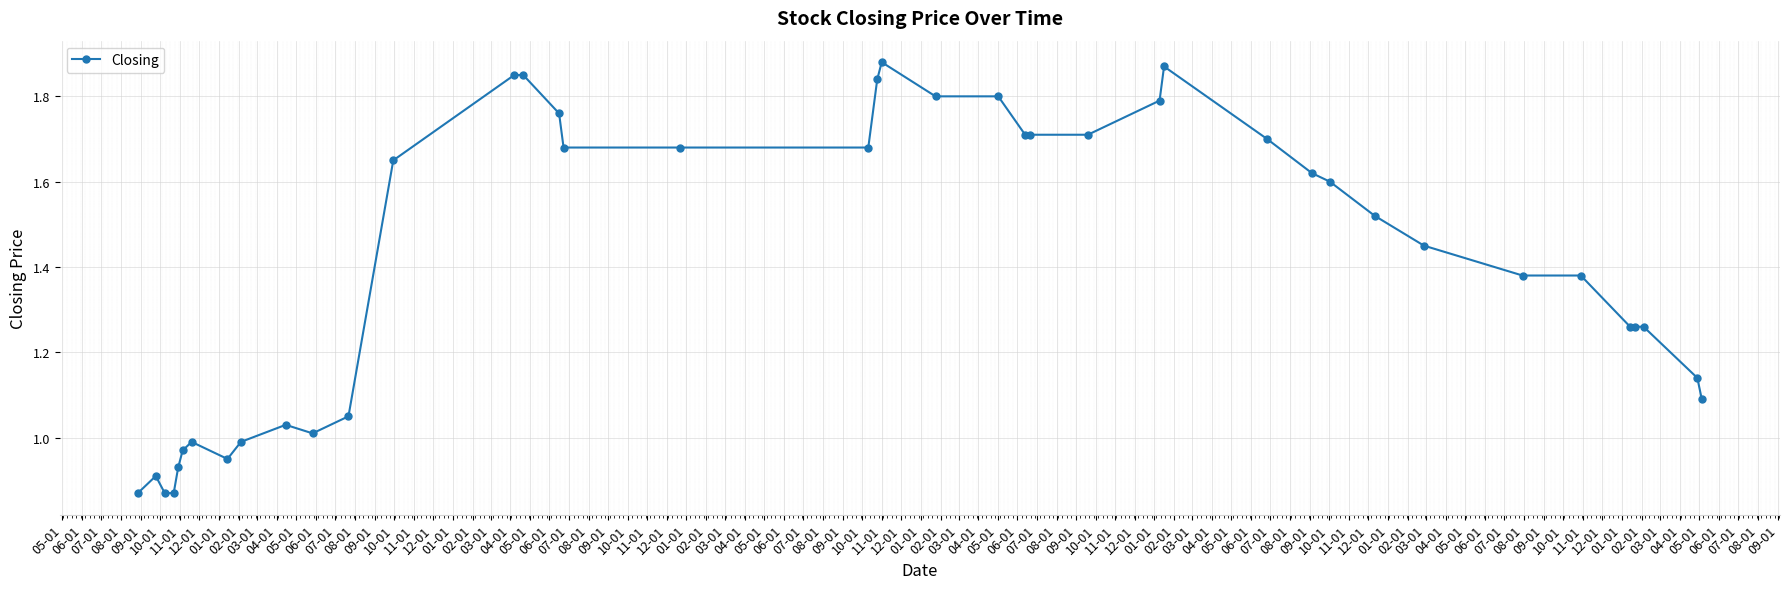

True or false: the data has more than 2 interior local peaks.

True